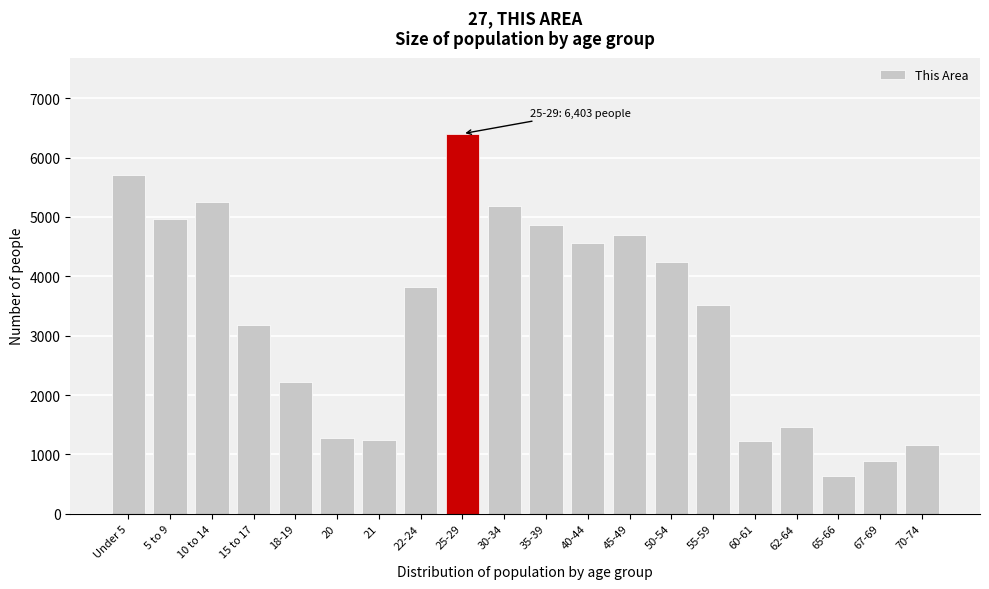

Which label corresponds to the smallest value in the chart?

65-66